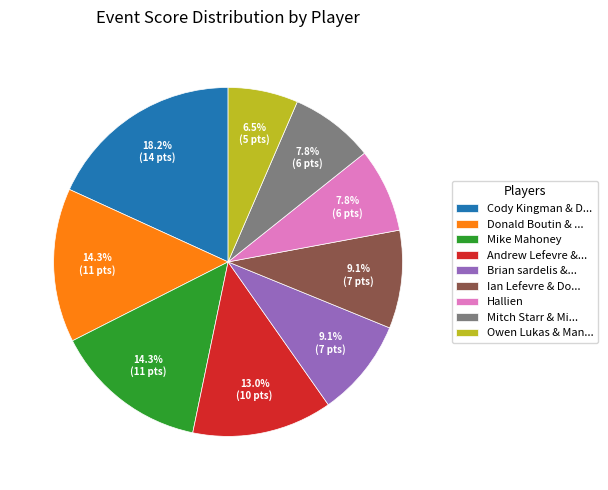

How many slices are in this pie chart?

9